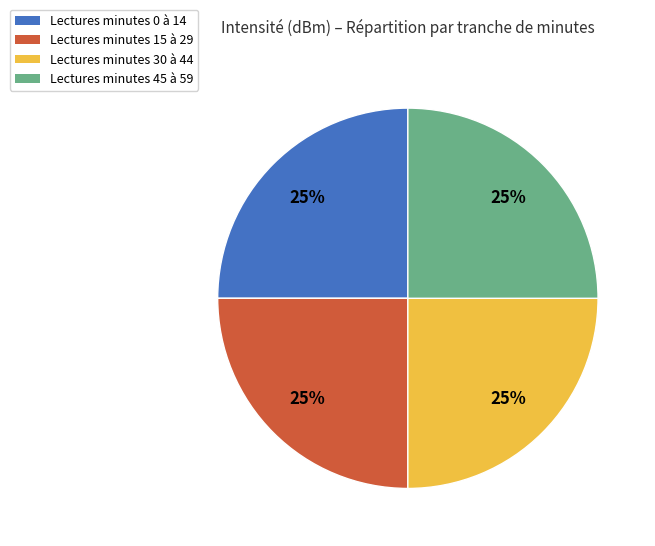

What is the ratio of the value at Lectures minutes 30 à 44 to the value at Lectures minutes 15 à 29?

1.0